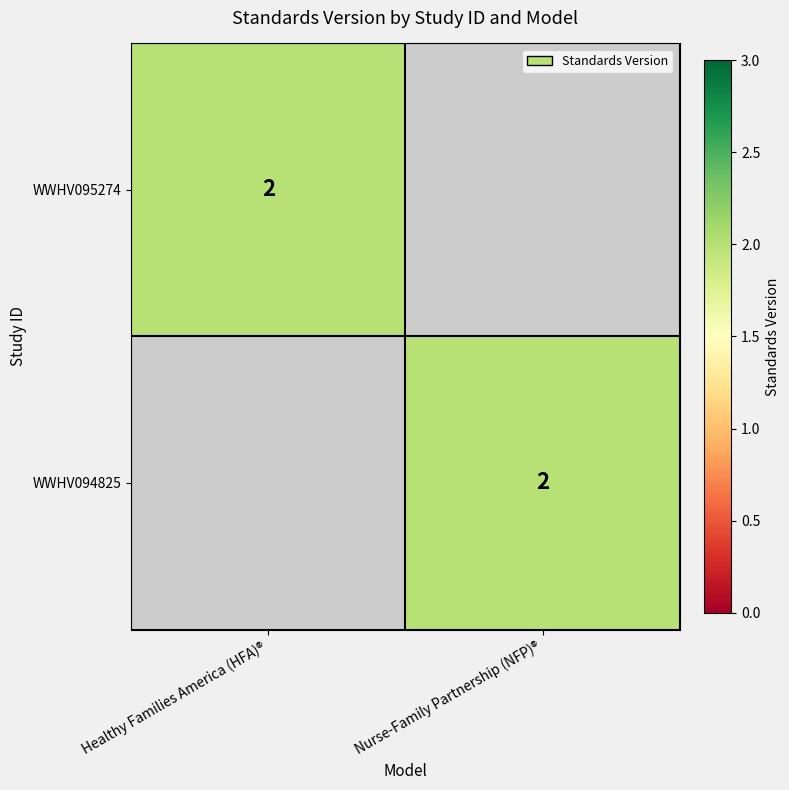

Is it true that WWHV095274 equals 1 at Healthy Families America (HFA)®?

False